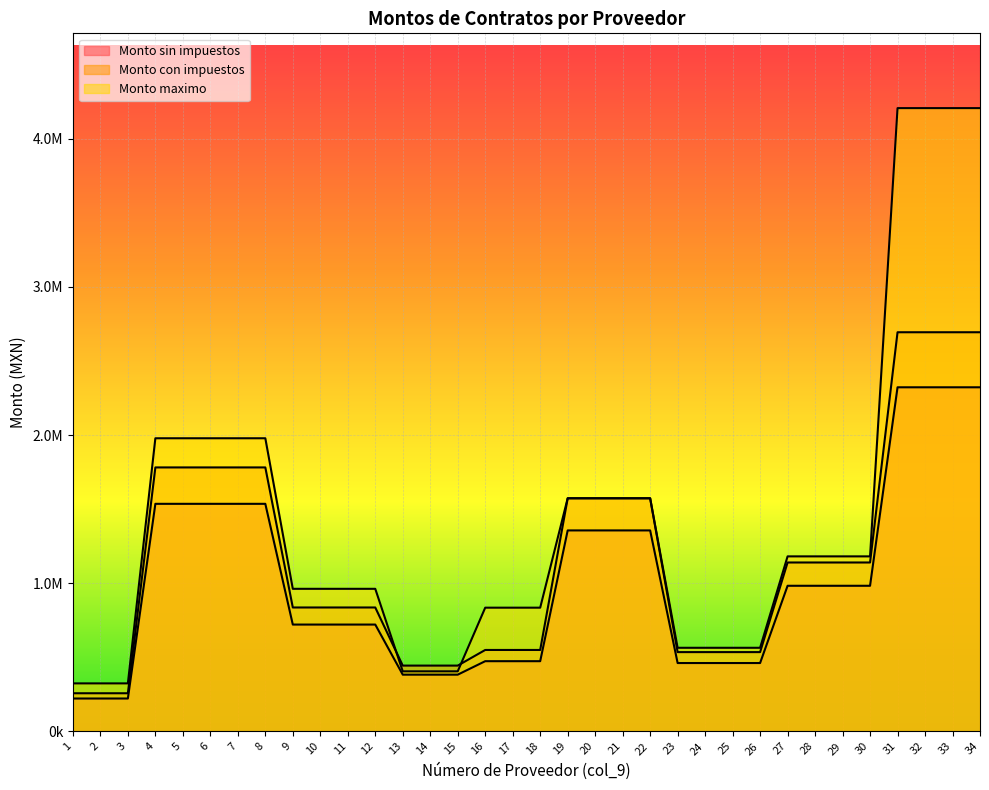

True or false: Monto con impuestos has more than 1 points higher than both neighbors.

False